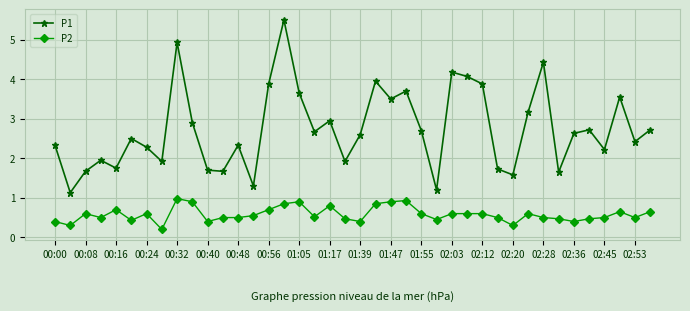

True or false: P2 and P1 cross at least once.

False